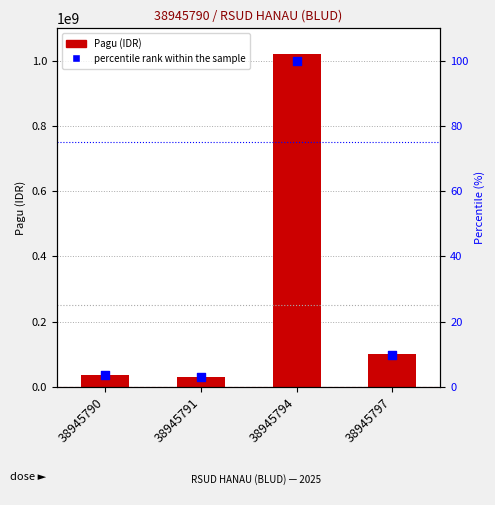

Which series has the widest spread of Y values?

Pagu